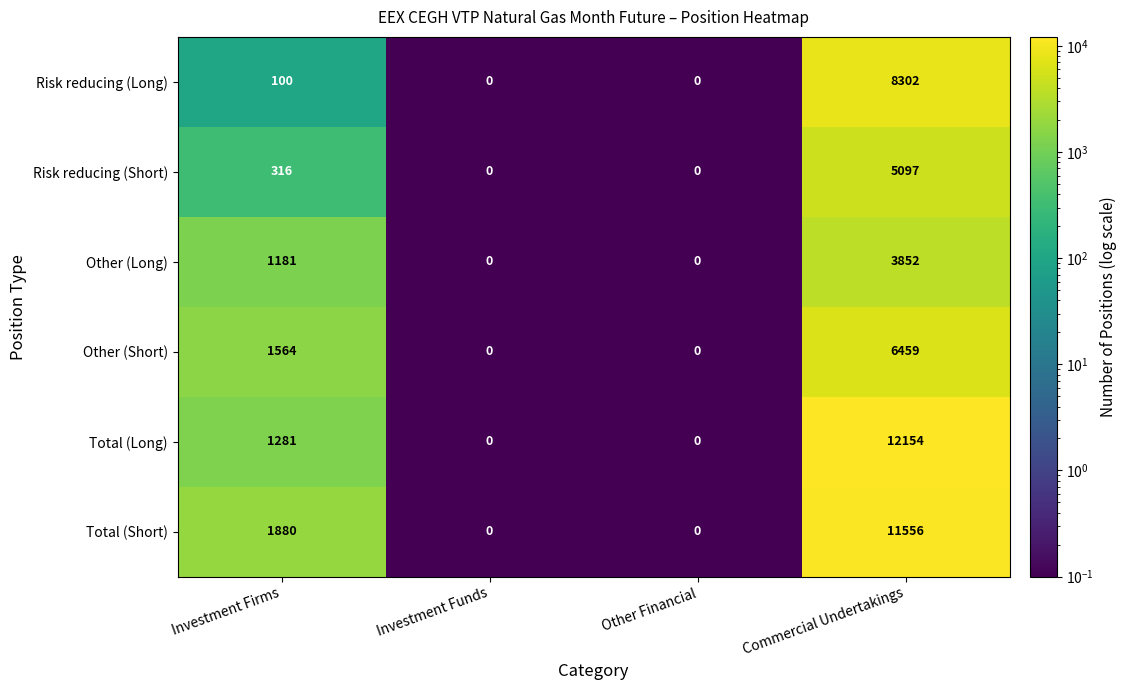

At which category does the chart reach its peak across all series?

Commercial Undertakings